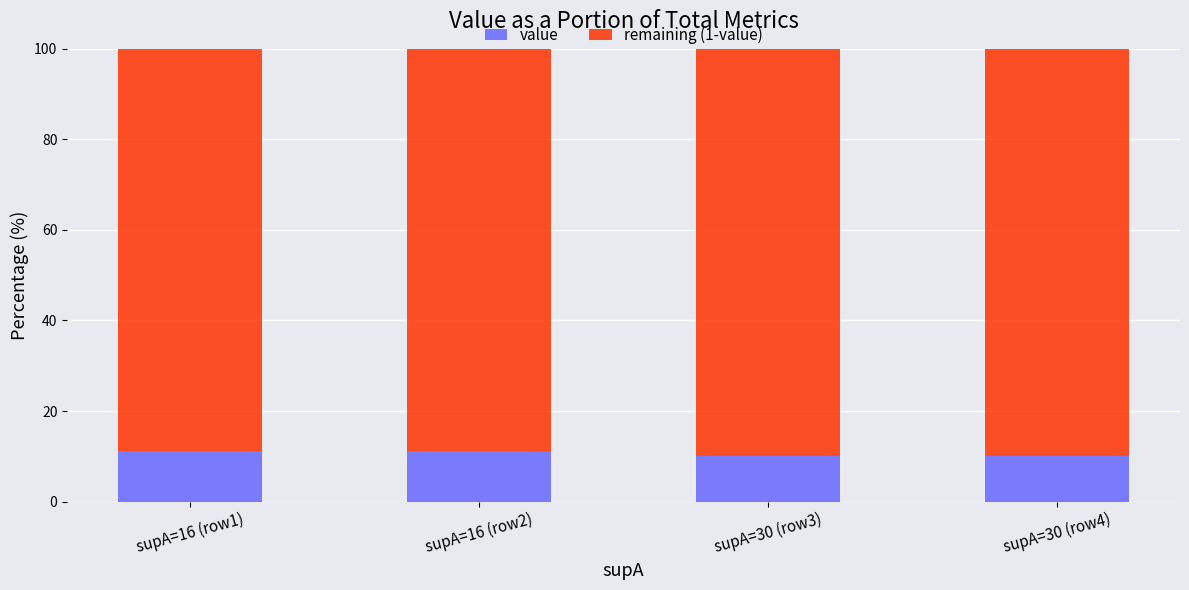

What is the average value of the value series?

10.7